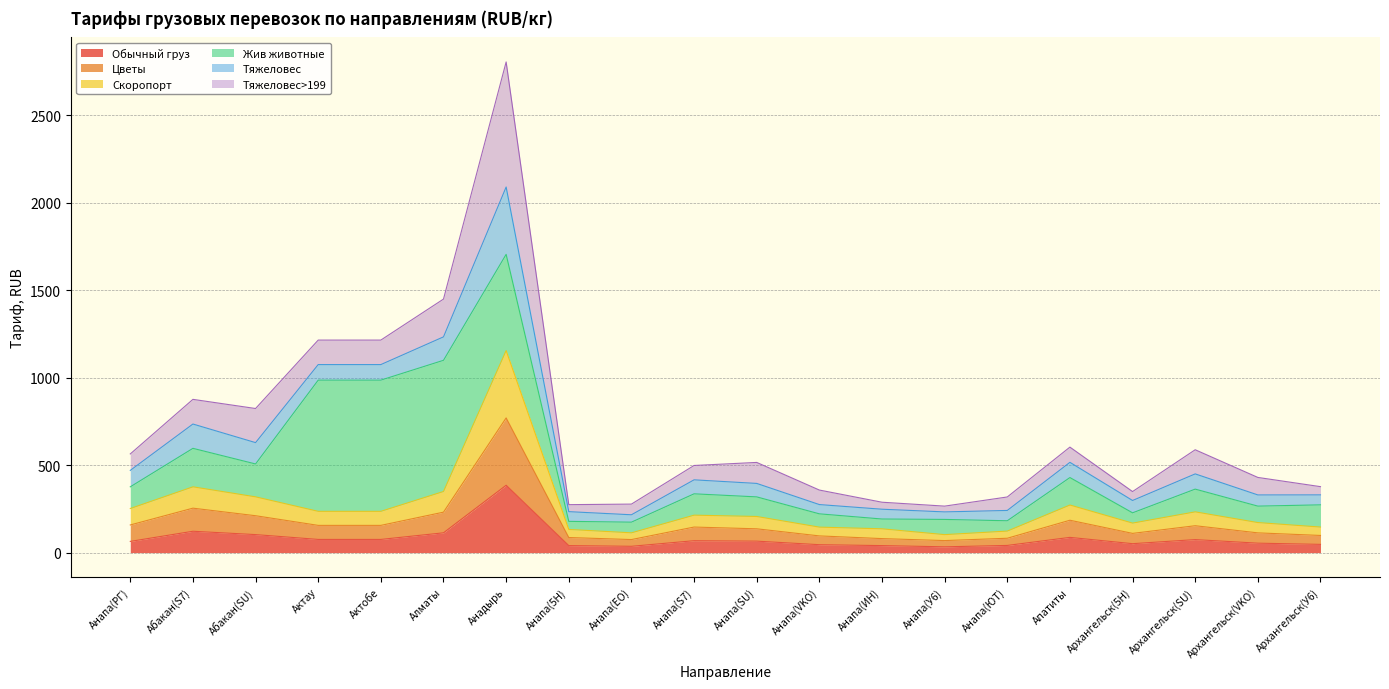

Which category has the highest value in the Обычный груз series?

Анадырь